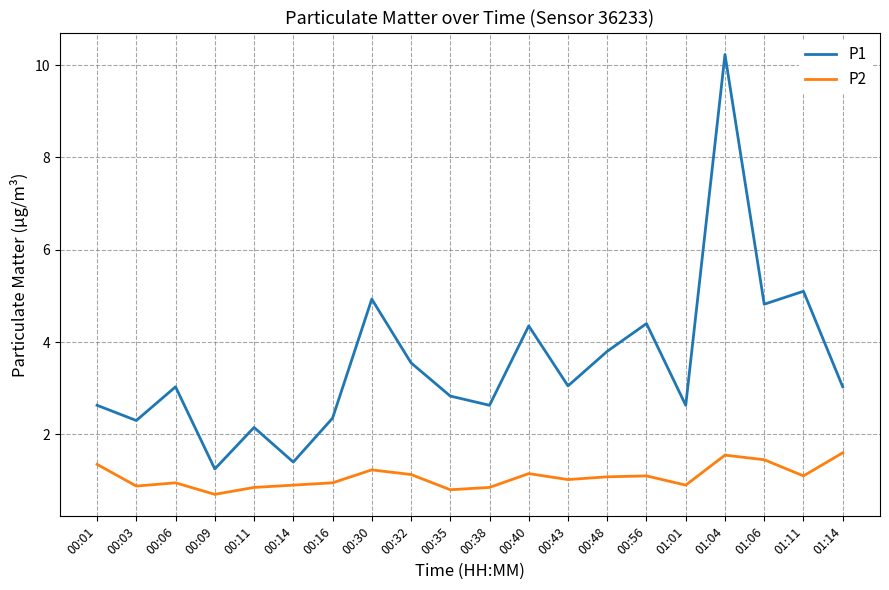

Which category has the highest value in the P1 series?

01:04